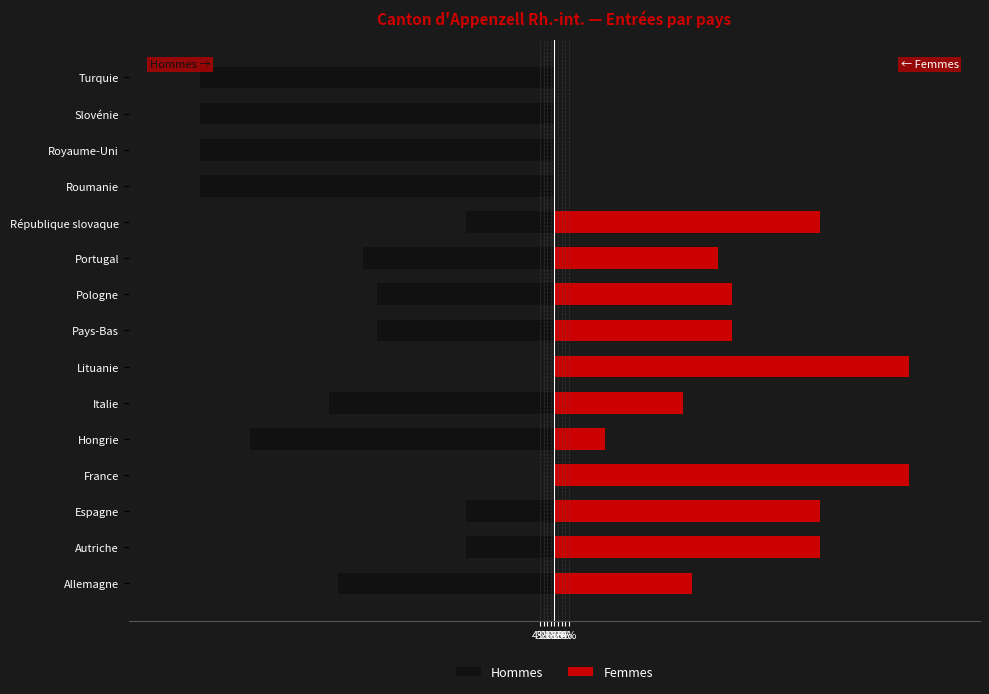

Is the value of Hommes at Allemagne greater than the value of Femmes at Royaume-Uni?

No